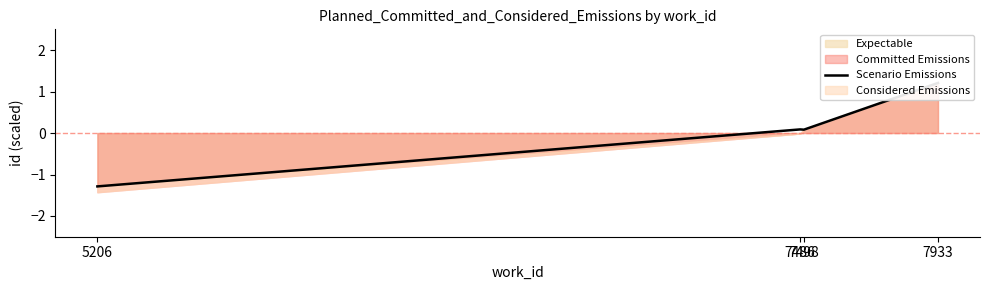

Reading left to right, list all the values displayed in this chart.

-1.3	0.1	0.1	1.2